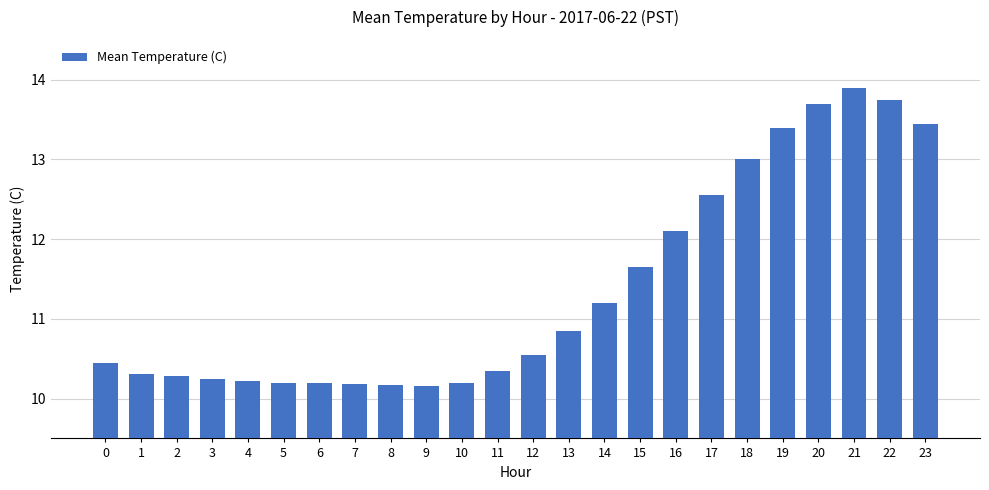

Which category has the highest value across all series?

21